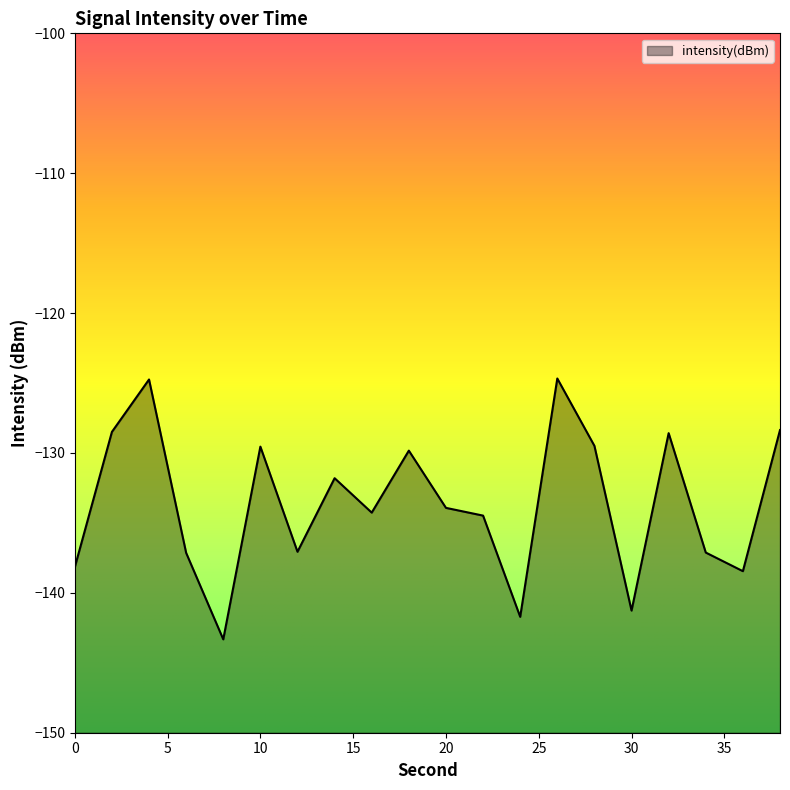

Reading left to right, transcribe all the data shown in this chart.

0=-138.2	2=-128.5	4=-124.7	6=-137.1	8=-143.3	10=-129.5	12=-137.1	14=-131.8	16=-134.3	18=-129.8	20=-133.9	22=-134.5	24=-141.7	26=-124.7	28=-129.5	30=-141.3	32=-128.6	34=-137.1	36=-138.5	38=-128.4